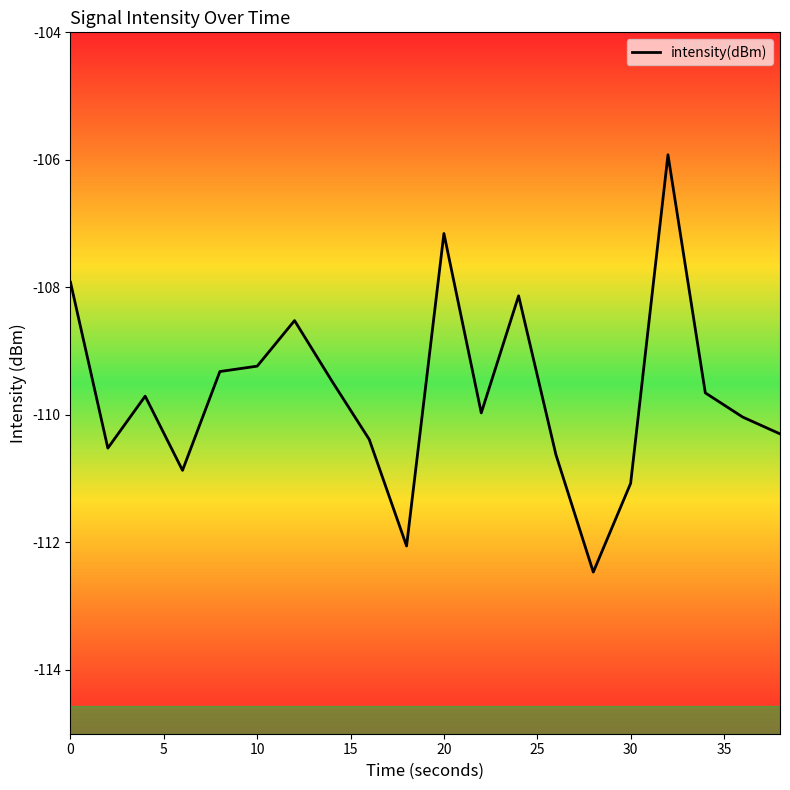

What is the difference between the maximum and minimum values?

6.5